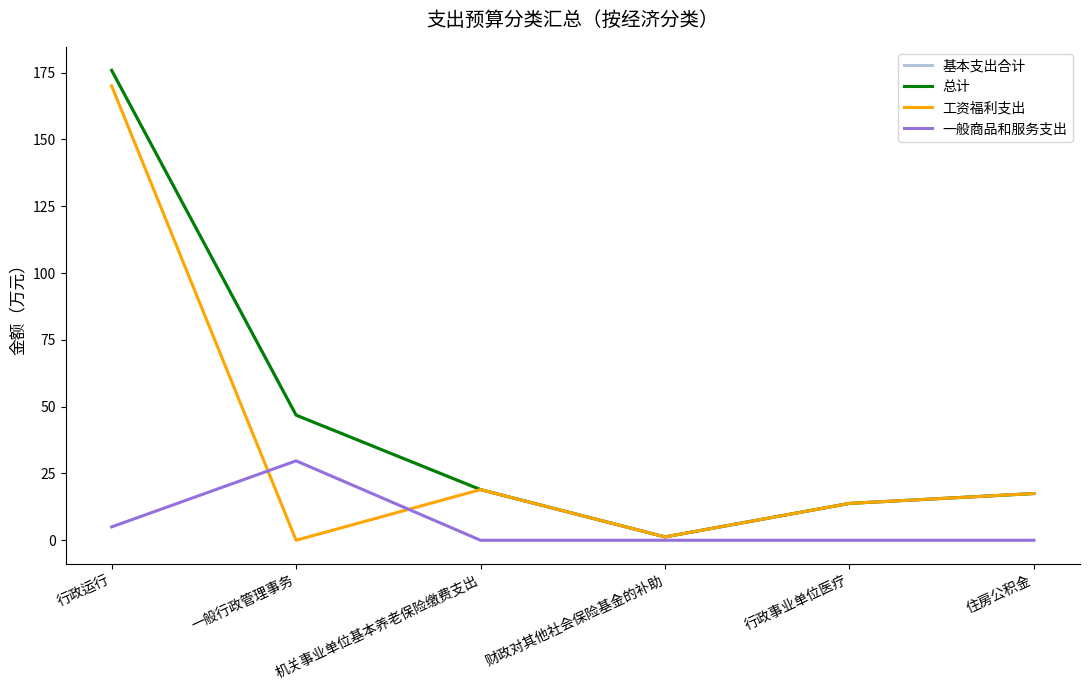

Is this an area chart (filled region under the line)?

No